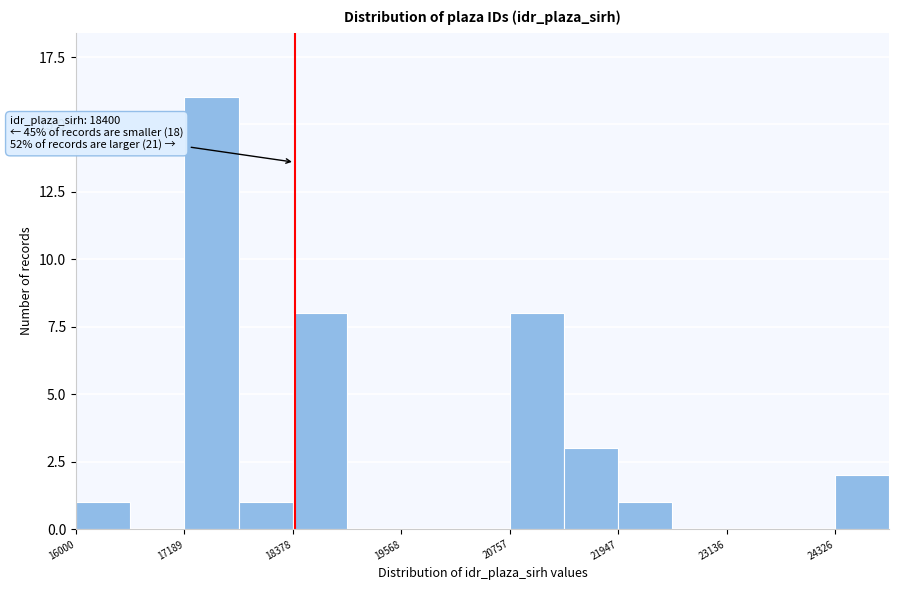

Around what value on the x-axis is the tallest bar? Give the approximate position of its centre, as read against the axis.

17400